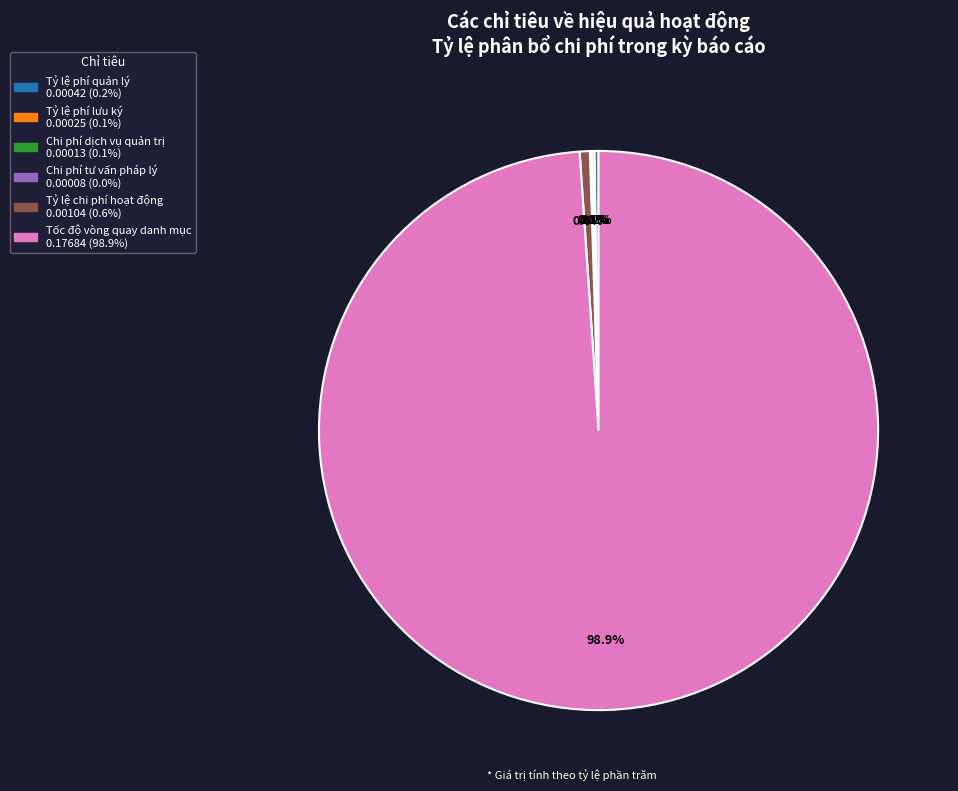

Does any single category account for the majority?

Yes